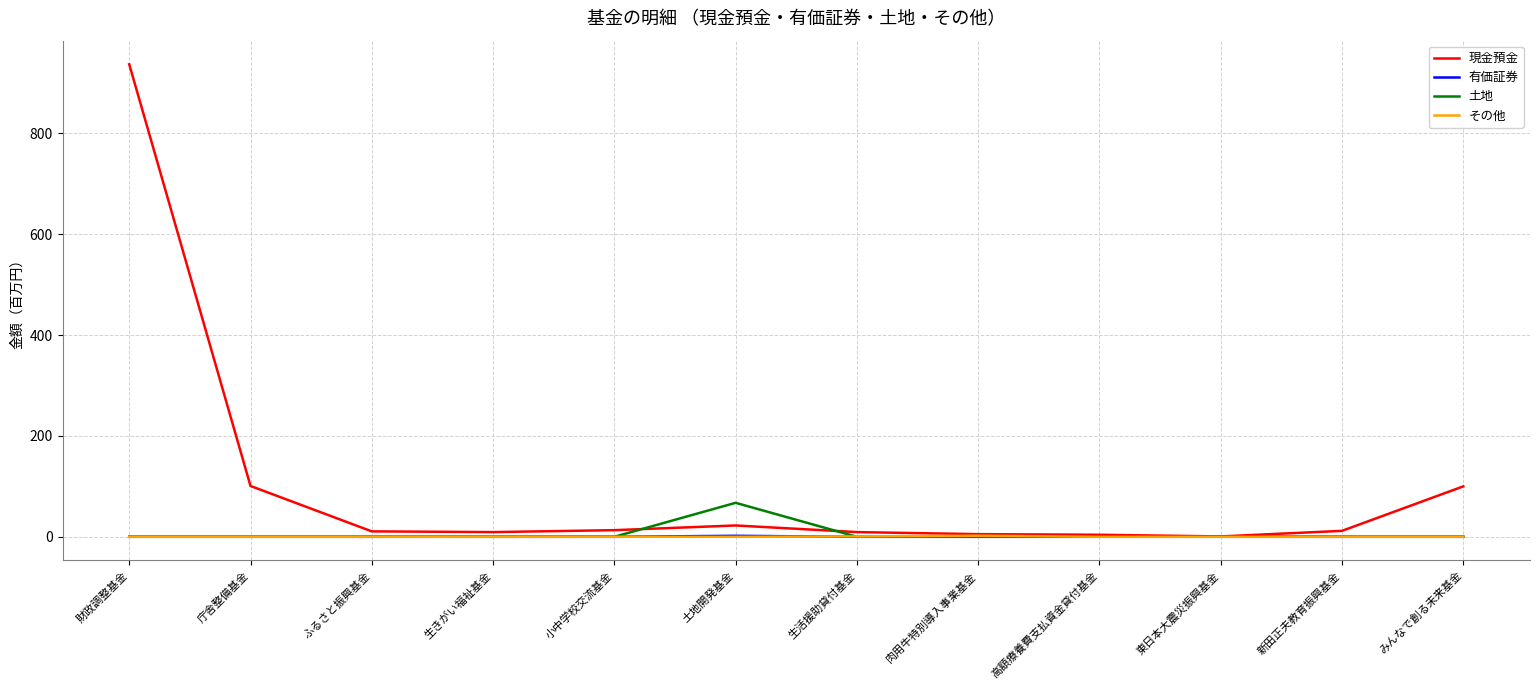

Is it true that 現金預金 equals 100.0 at みんなで創る未来基金?

True